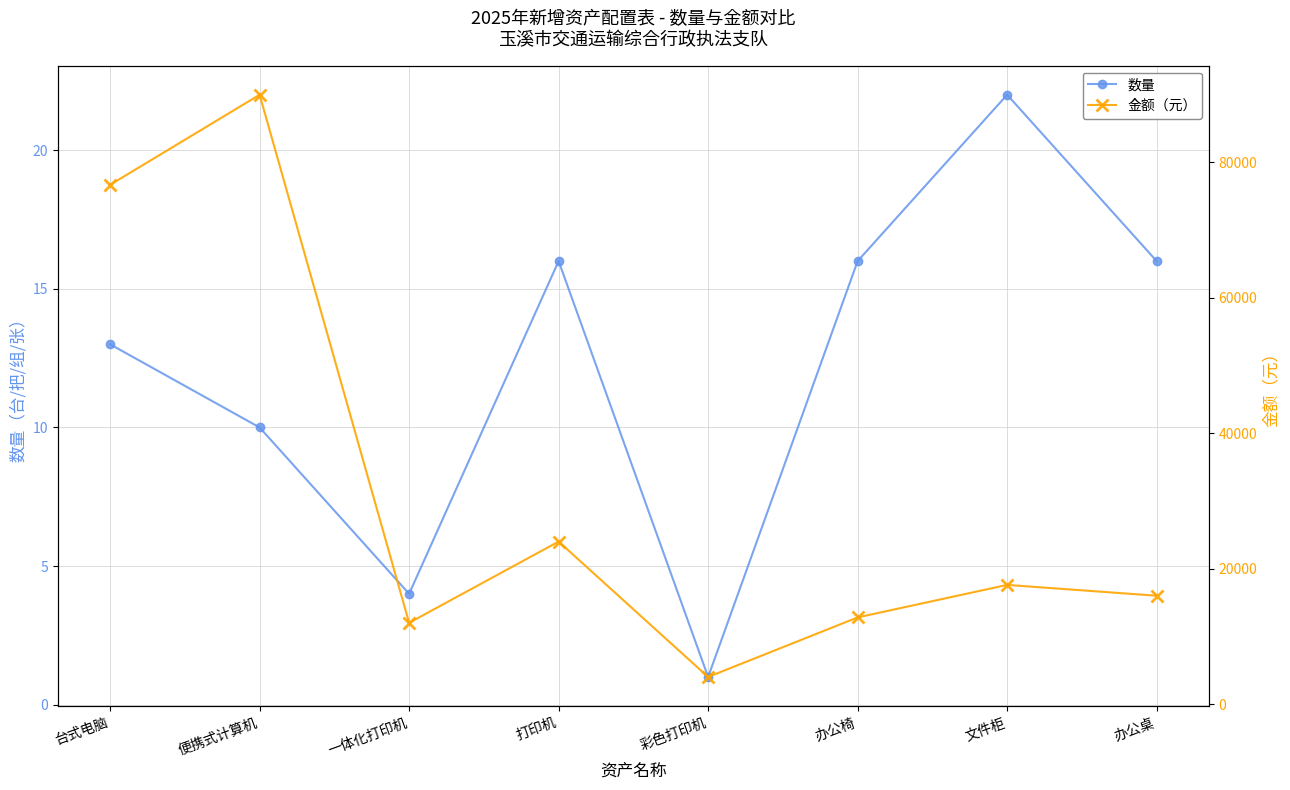

Reading left to right, extract all data points from this chart.

数量: 13	10	4	16	1	16	22	16
金额（元）: 76700	90000	12000	24000	4000	12800	17600	16000